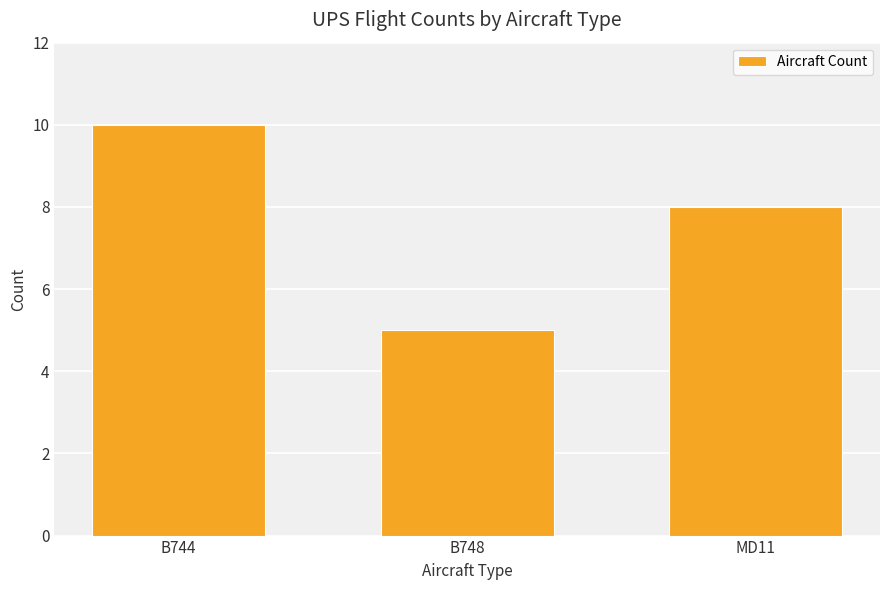

At which label is the value closest to 7?

MD11